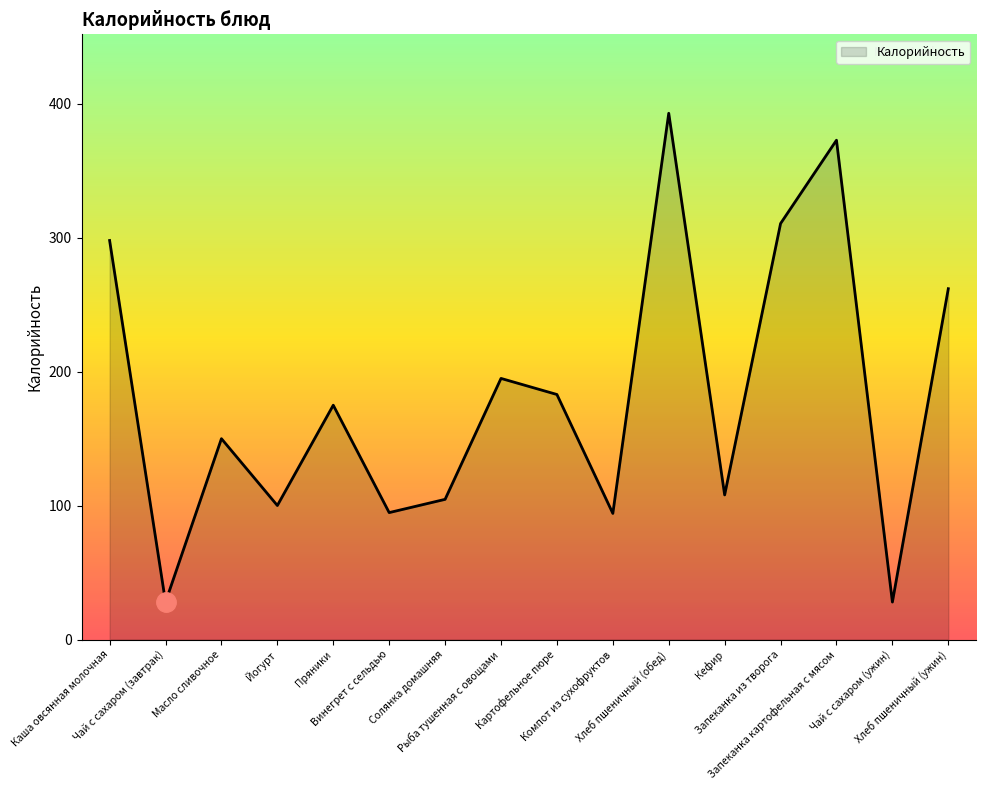

What is the ratio of the value at Винегрет с сельдью to the value at Чай с сахаром (ужин)?

3.4